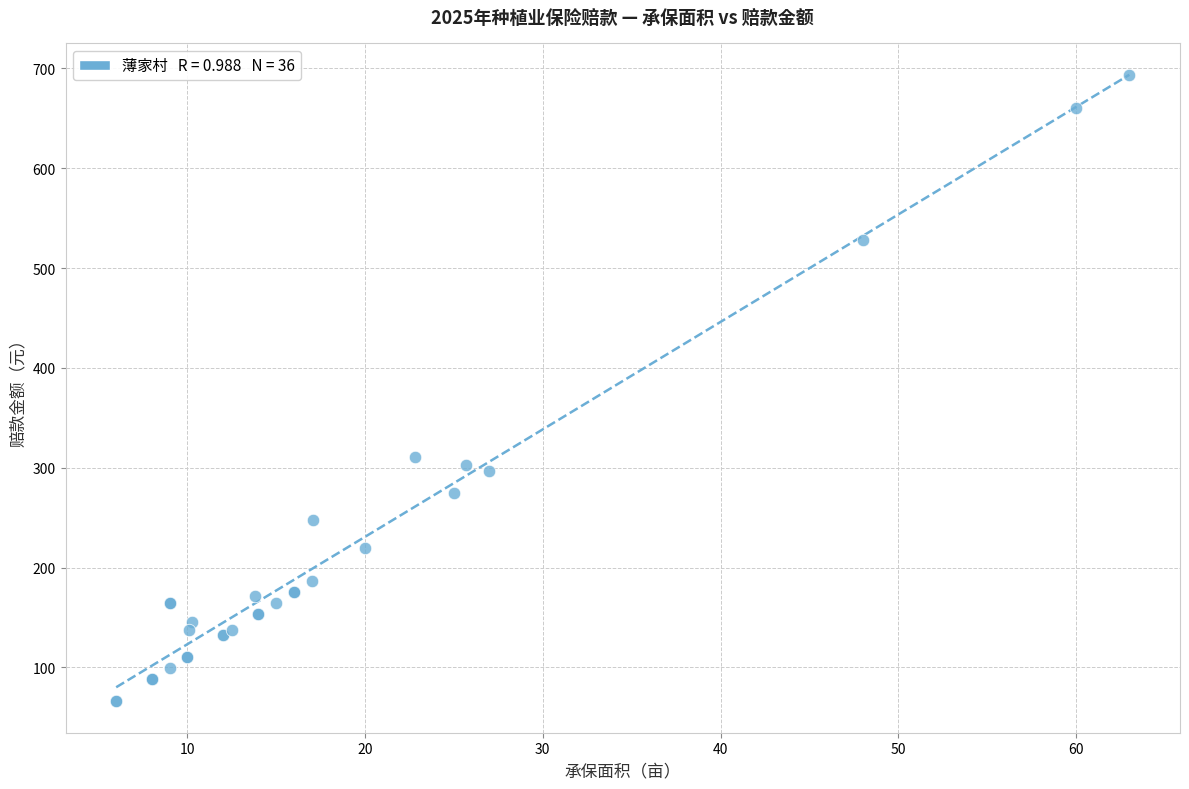

What Y value in the scatter plot is closest to 379?

310.3